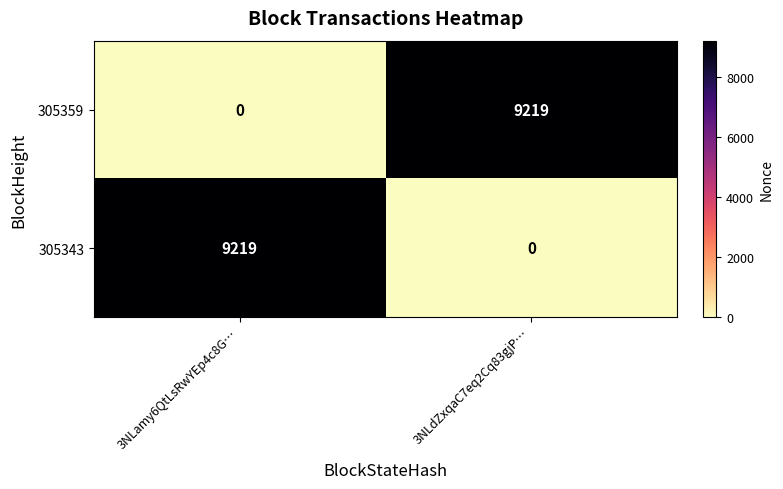

What is the spread (max minus min) of values at 3NLamy6QtLsRwYEp4c8G…?

9219